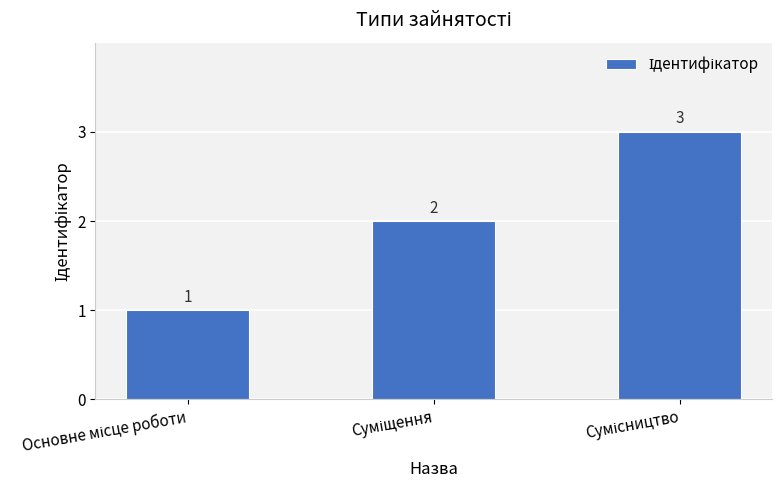

What is the value of the 3rd bar from the left?

3